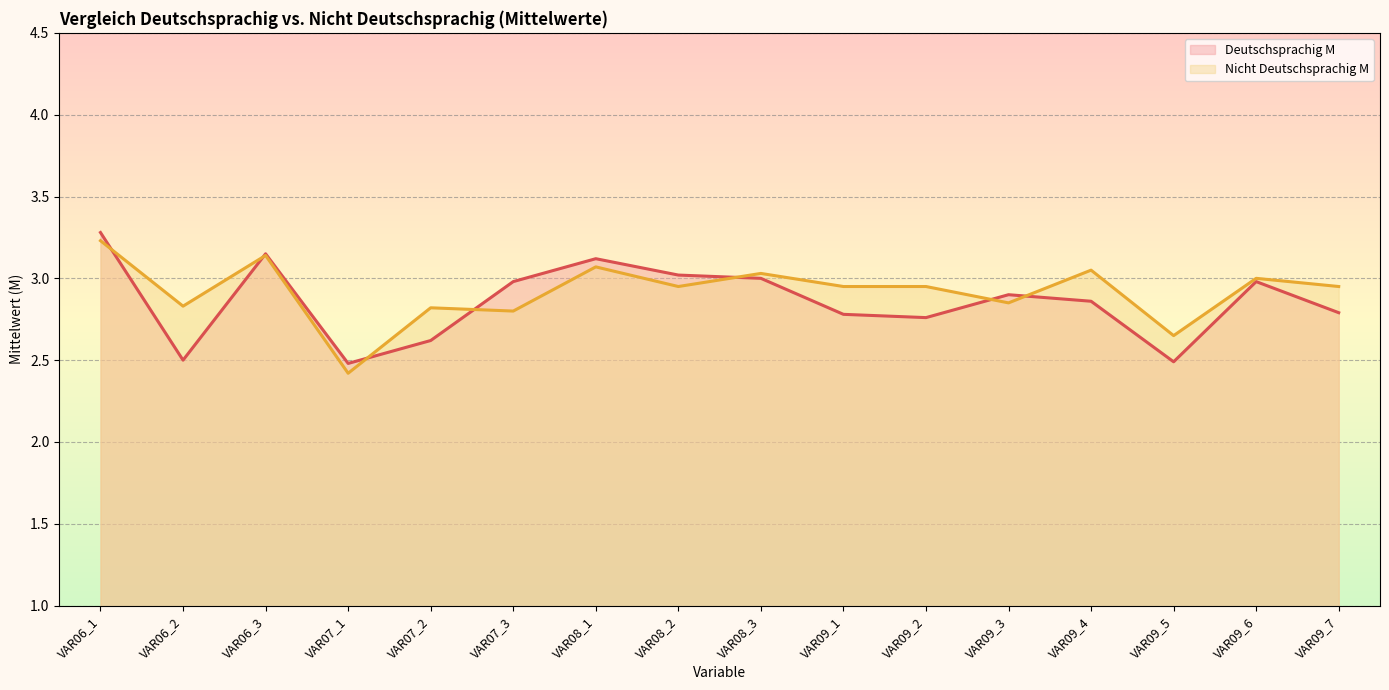

Read the Deutschsprachig M (line) value at VAR06_3.

3.1